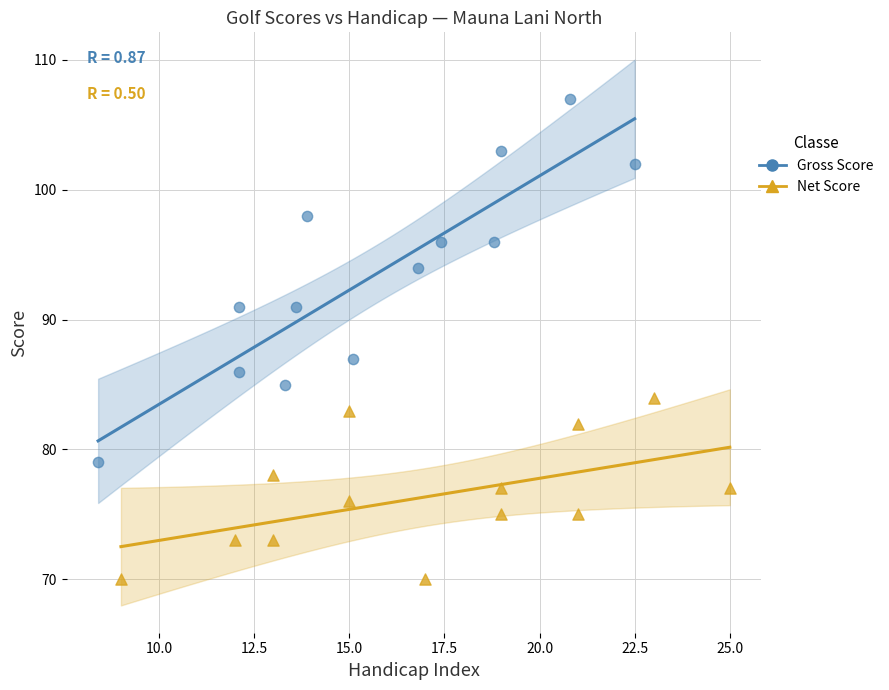

What are all the series names shown in the legend?

Gross Score, Net Score